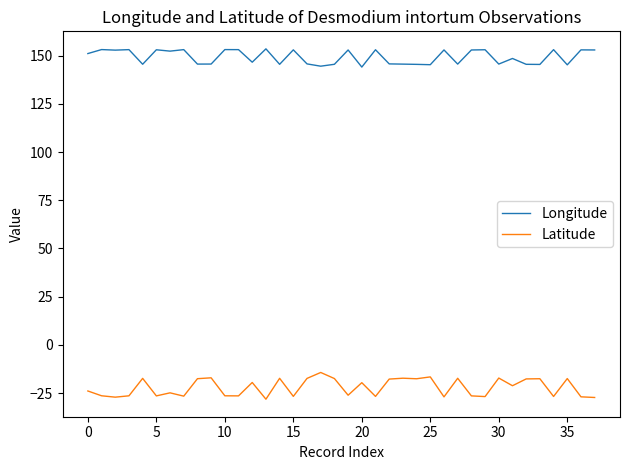

Count the number of data series in this chart.

2